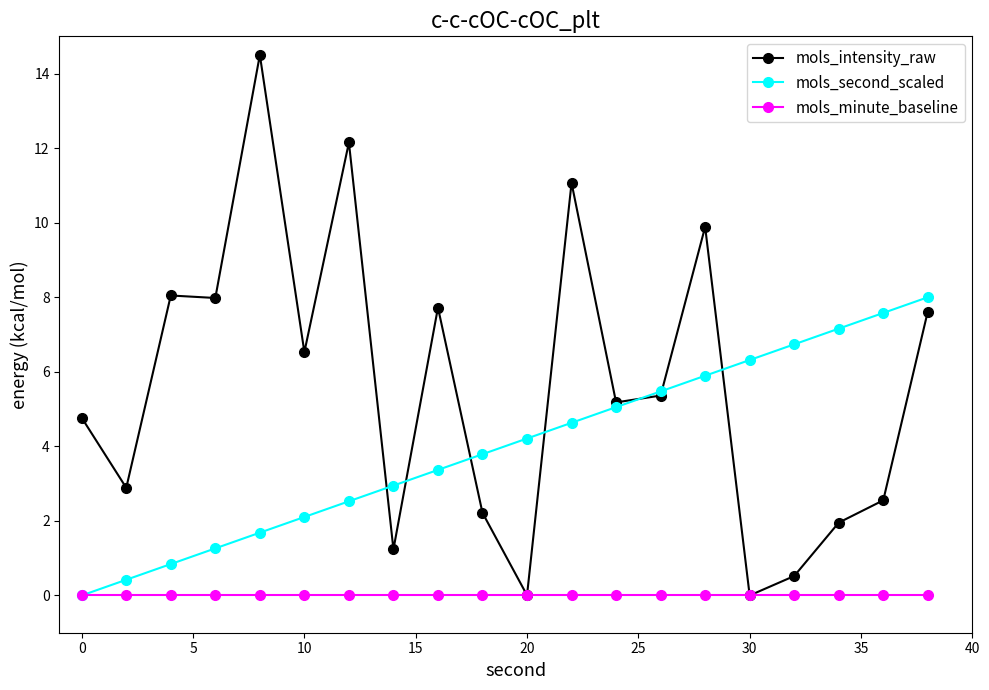

How many distinct data groups are displayed?

3